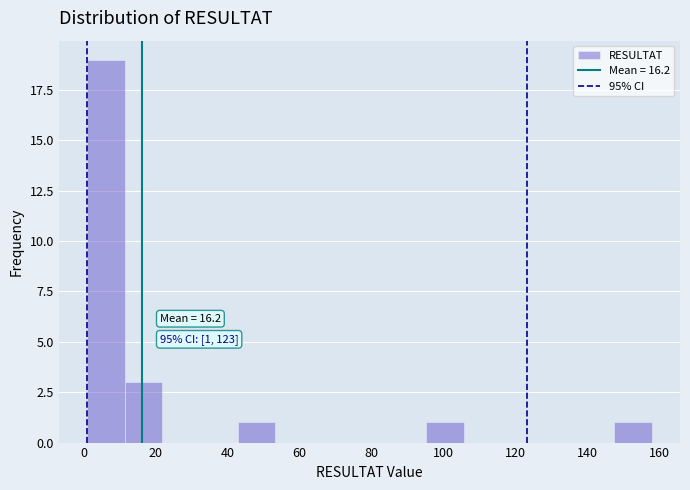

Over which range of the x-axis is the bar tallest?

2 to 12